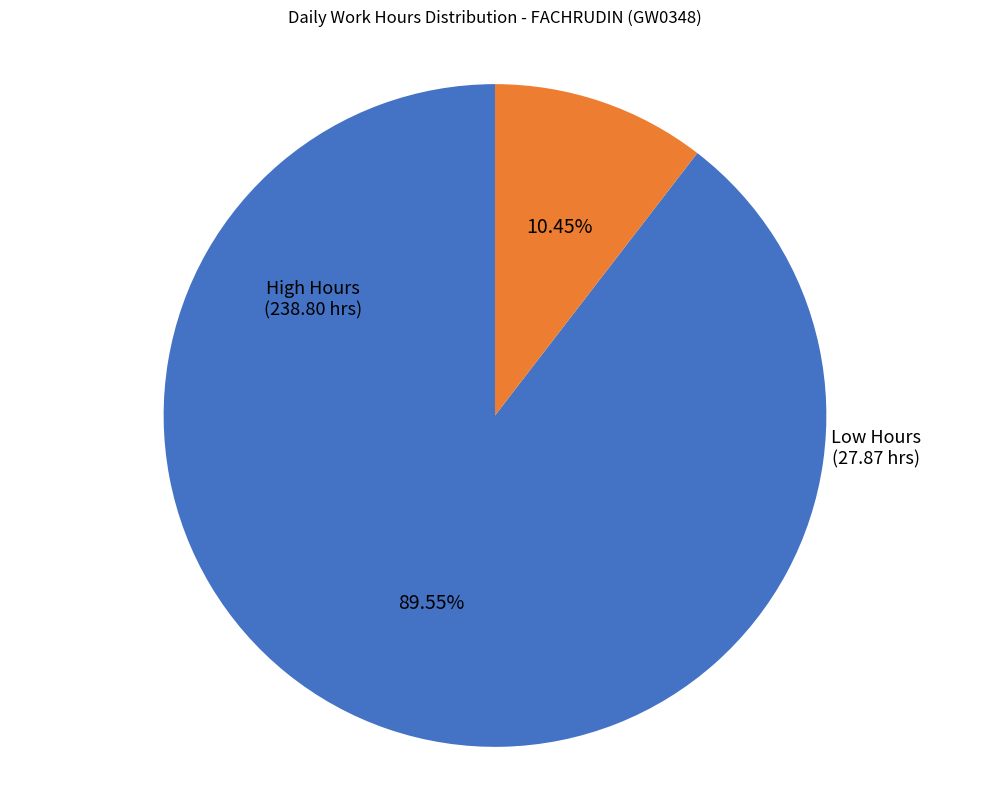

How many segments does this pie chart have?

2